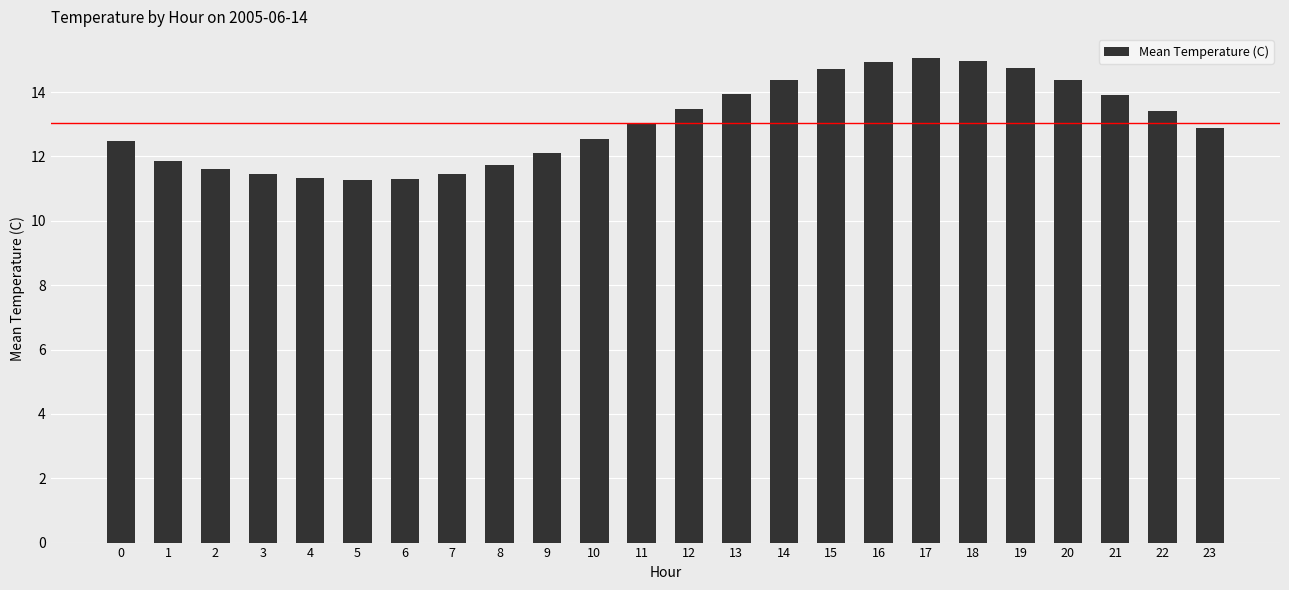

What is the greatest value displayed?

15.1